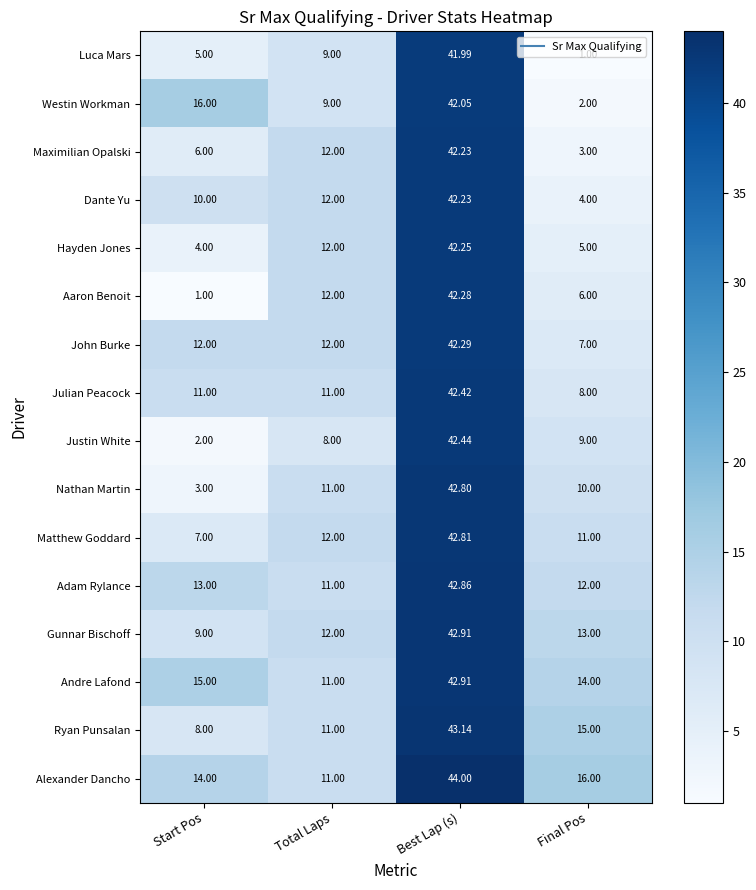

Which category has the highest value in the Gunnar Bischoff series?

Best Lap (s)